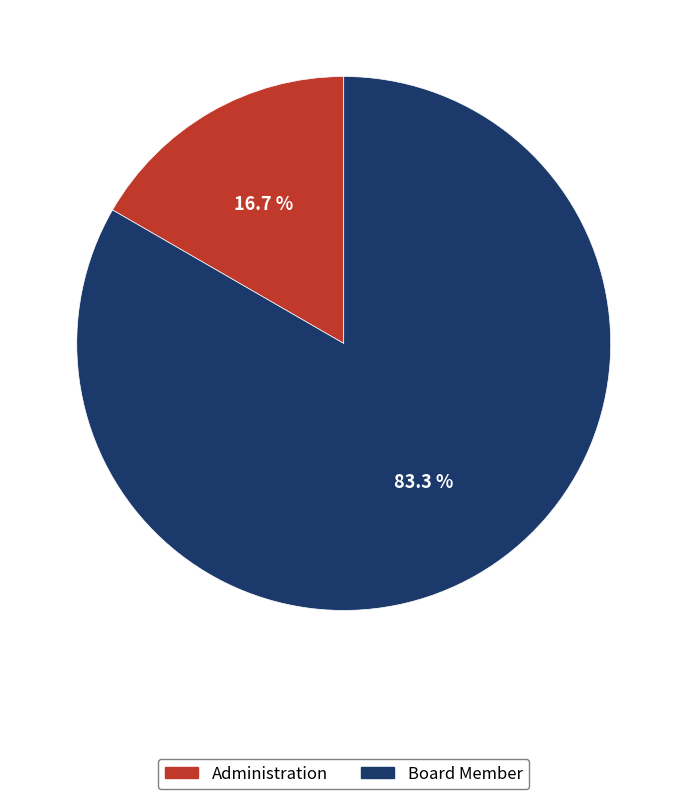

What is the ratio of the value at Board Member to the value at Administration?

5.0